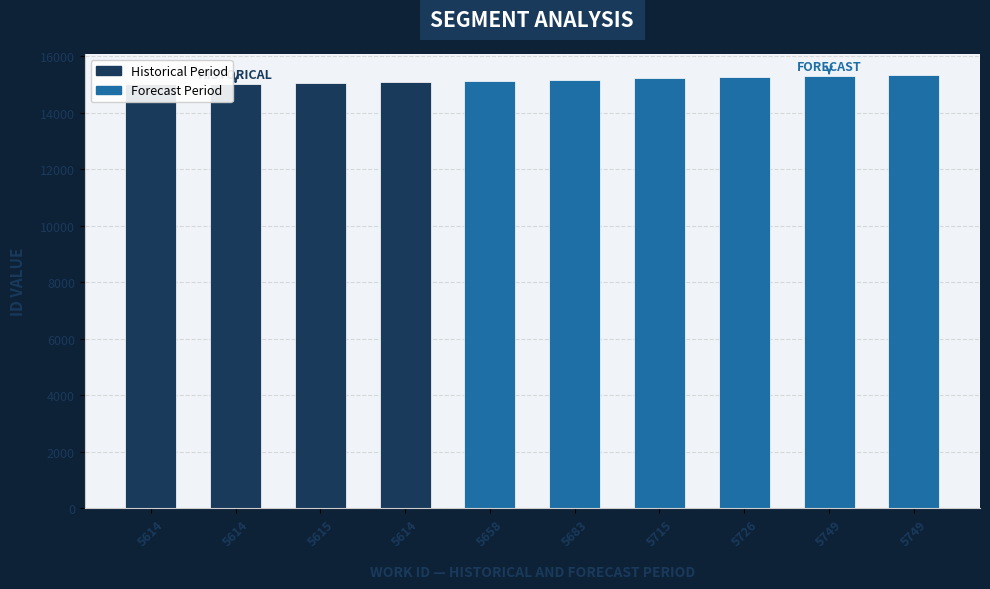

What is the value of the 3rd bar from the left?

15059